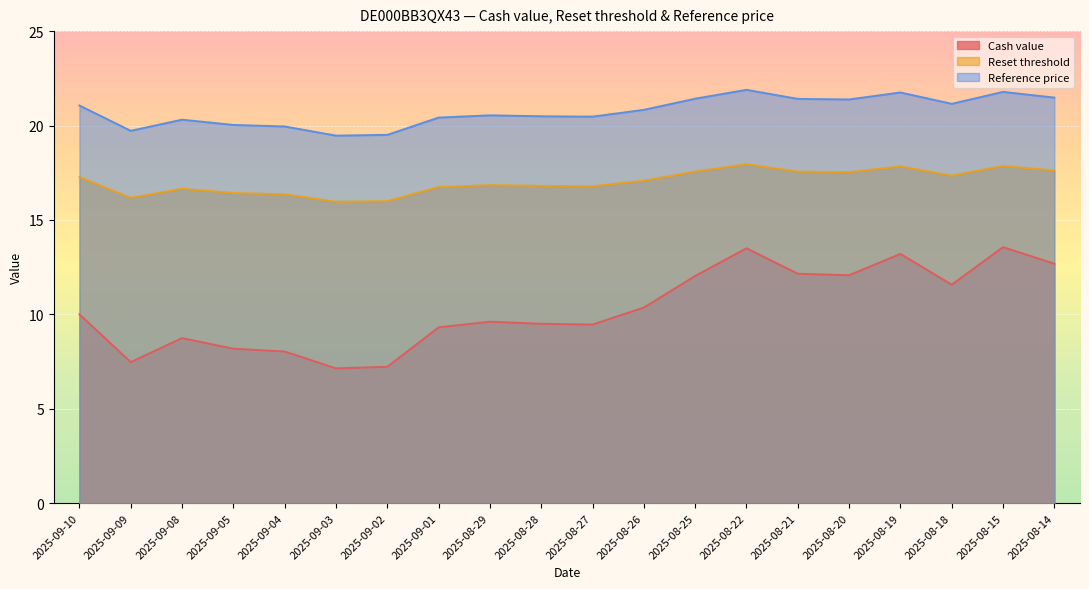

Is it true that Reset threshold equals 16.2 at 2025-09-09?

True